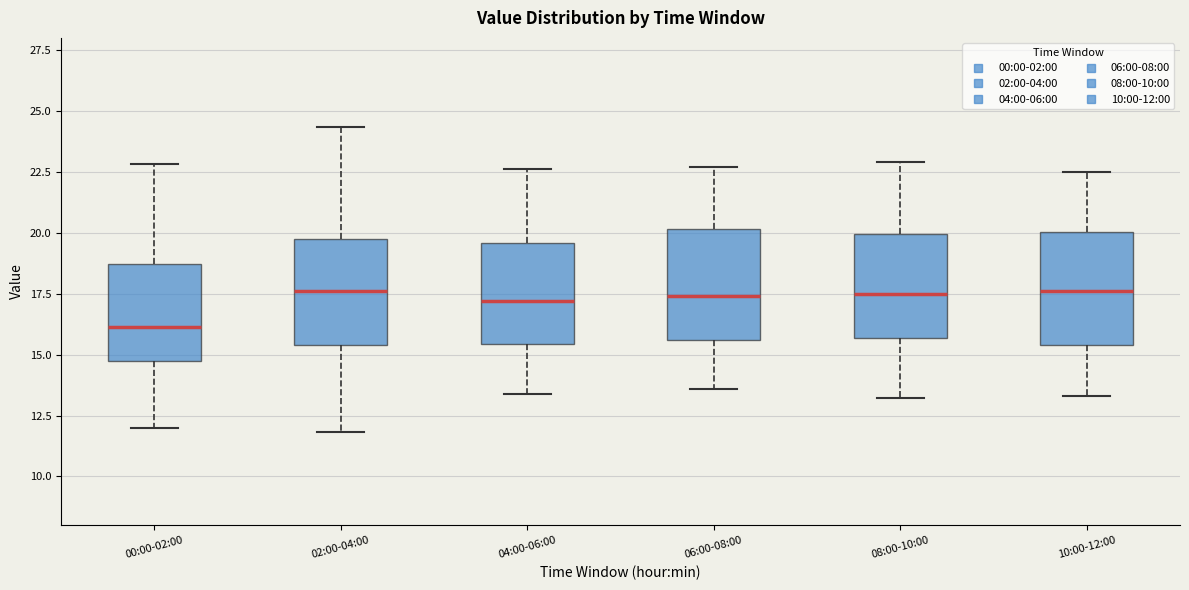

Reading left to right, read every box against the y-axis: the position of its median line, the range the box covers, and the ends of its whiskers. The values are not printed on the chart, so give them approximately, as read against the axis.

00:00-02:00: median 16.0, box 14.5 to 18.5, whiskers 12.0 to 23.0
02:00-04:00: median 17.5, box 15.5 to 19.5, whiskers 12.0 to 24.5
04:00-06:00: median 17.0, box 15.5 to 19.5, whiskers 13.5 to 22.5
06:00-08:00: median 17.5, box 15.5 to 20.0, whiskers 13.5 to 22.5
08:00-10:00: median 17.5, box 15.5 to 20.0, whiskers 13.0 to 23.0
10:00-12:00: median 17.5, box 15.5 to 20.0, whiskers 13.5 to 22.5